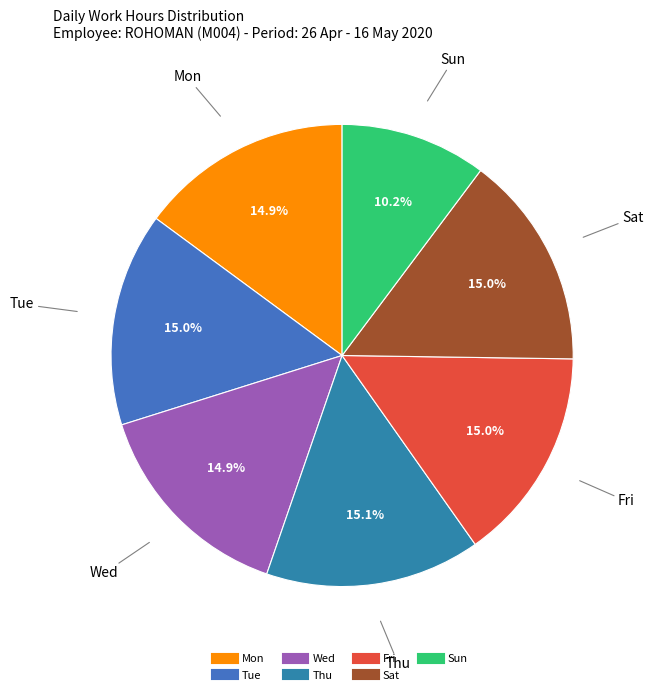

How many segments does this pie chart have?

7